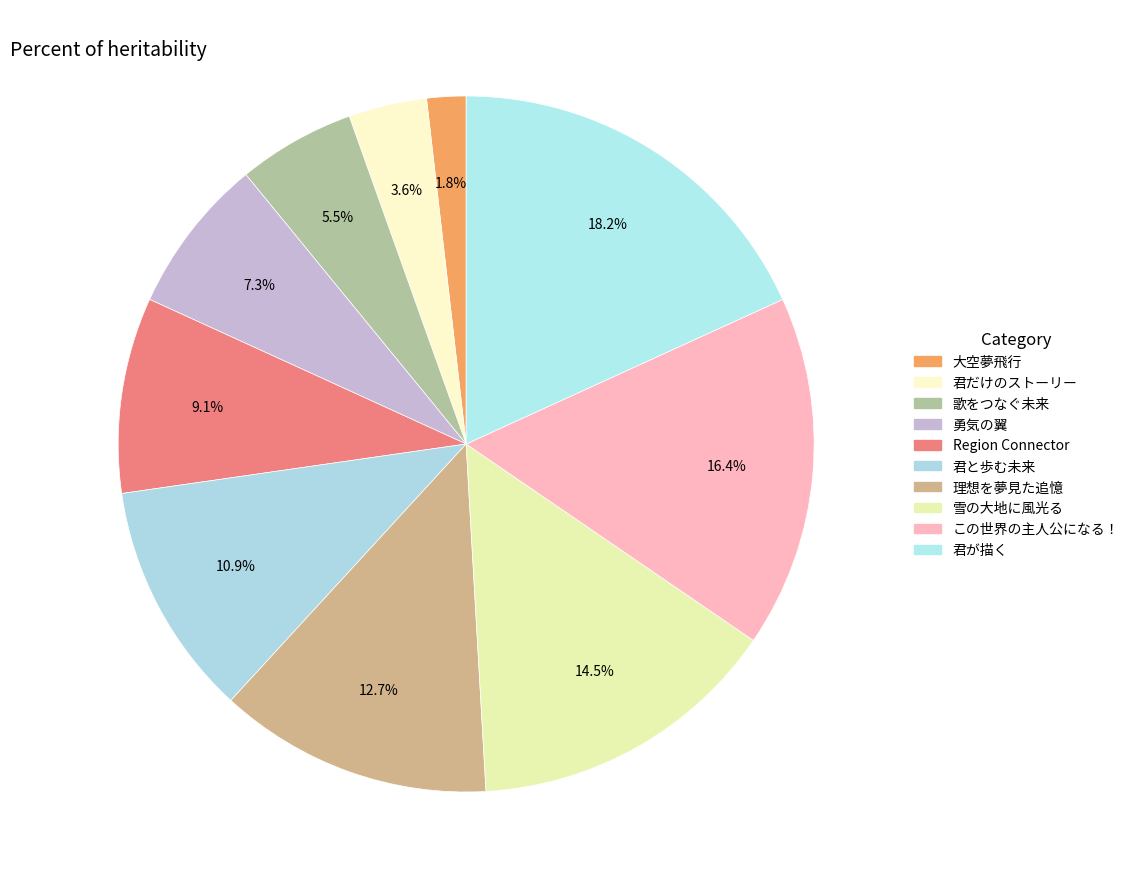

Which slice is the largest?

君が描く